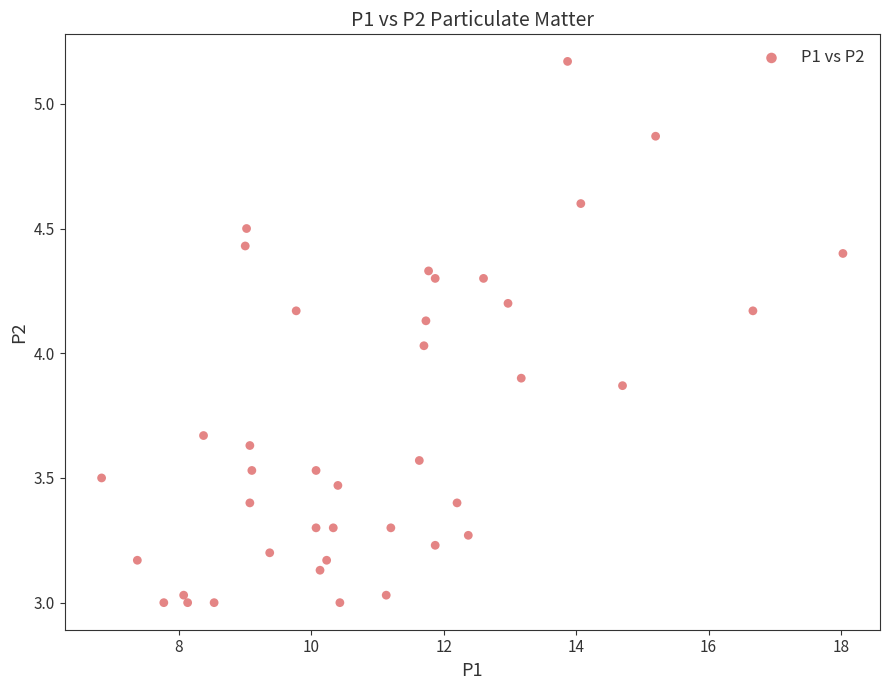

What is the range of X values (max minus min)?

11.2